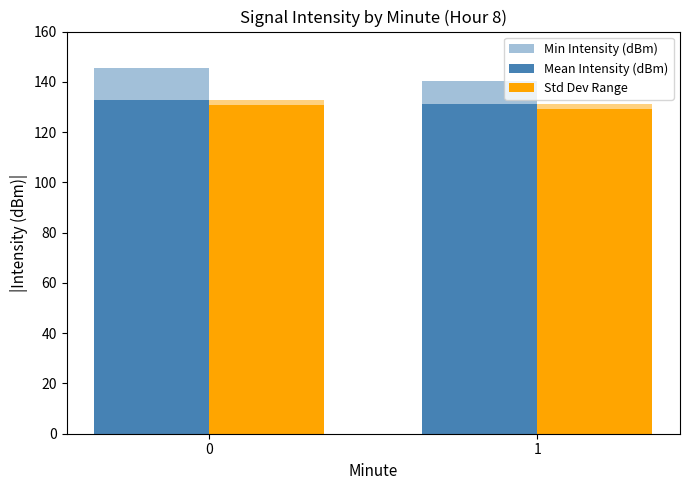

Which series changed the most between 0 and 1?

Min Intensity (dBm)